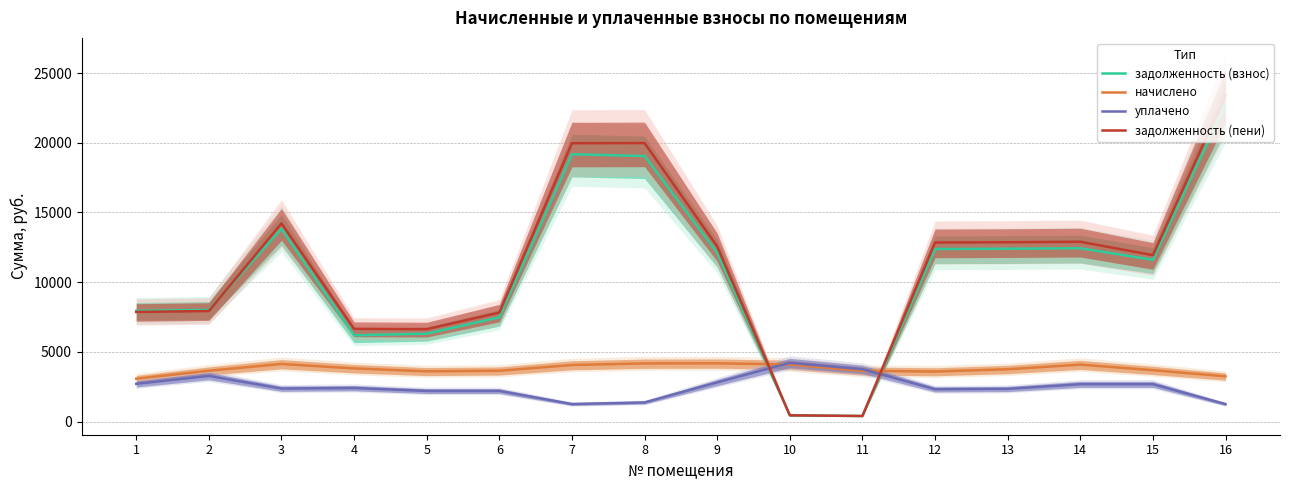

At 12, list the series in order from smallest to largest.

уплачено, начислено, задолженность (взнос), задолженность (пени)